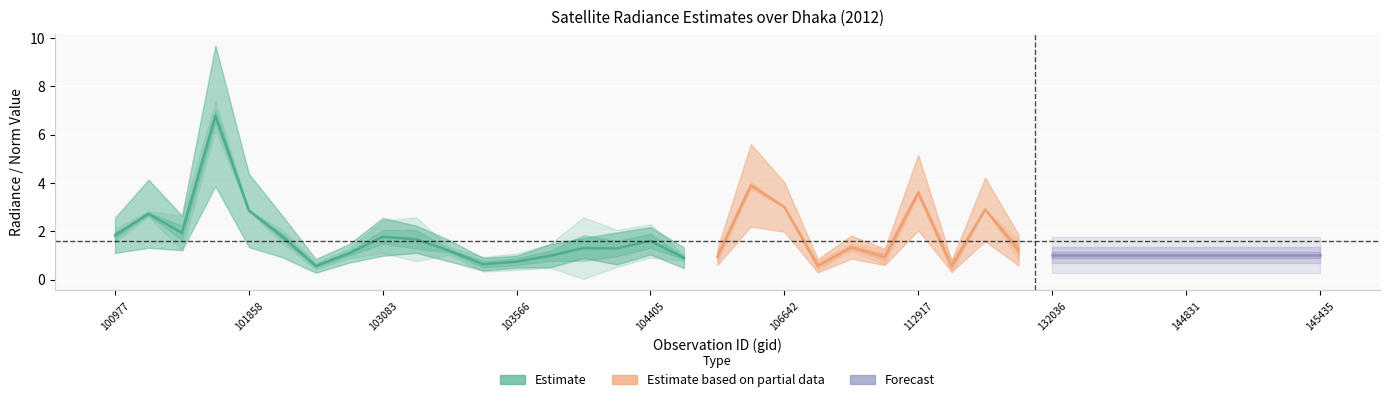

Where is the first local maximum for dnbrad?

101102